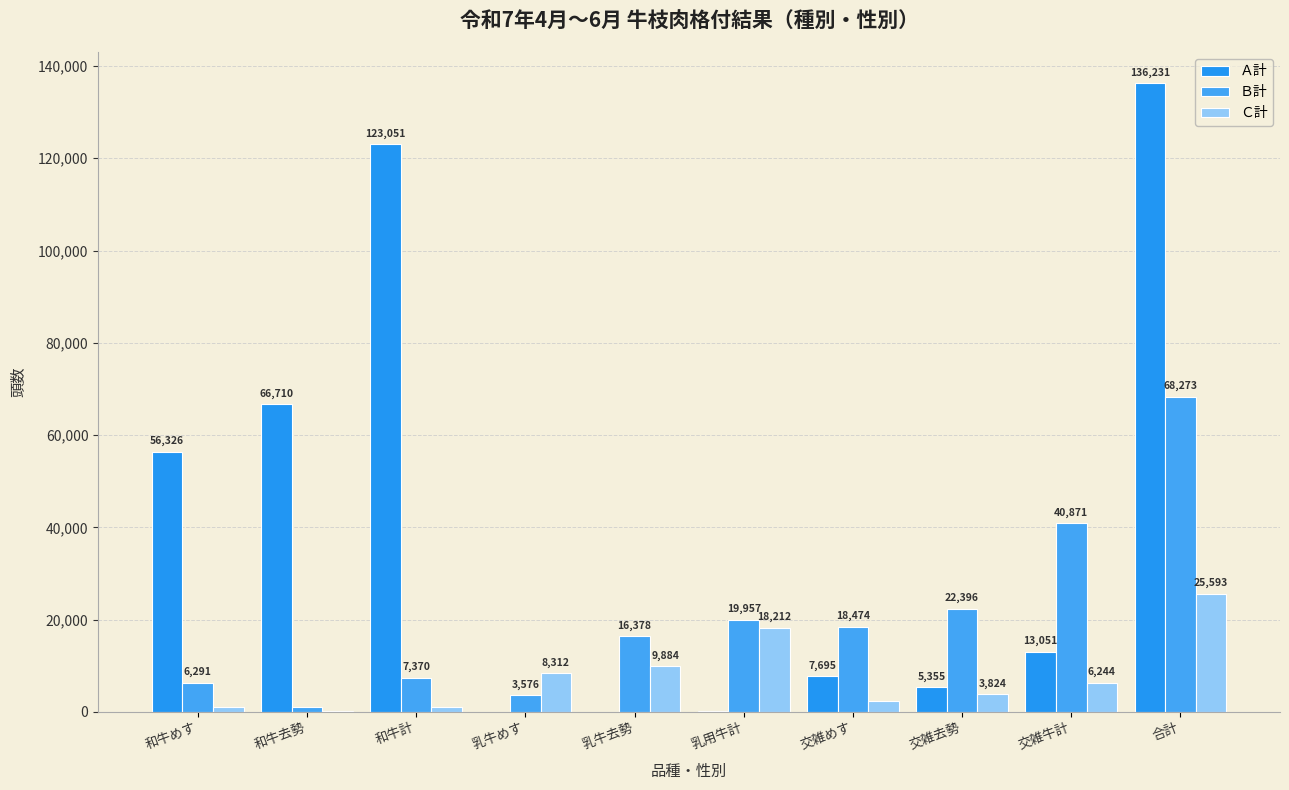

List the labels in order of Ｂ計 value, smallest first.

和牛去勢, 乳牛めす, 和牛めす, 和牛計, 乳牛去勢, 交雑めす, 乳用牛計, 交雑去勢, 交雑牛計, 合計